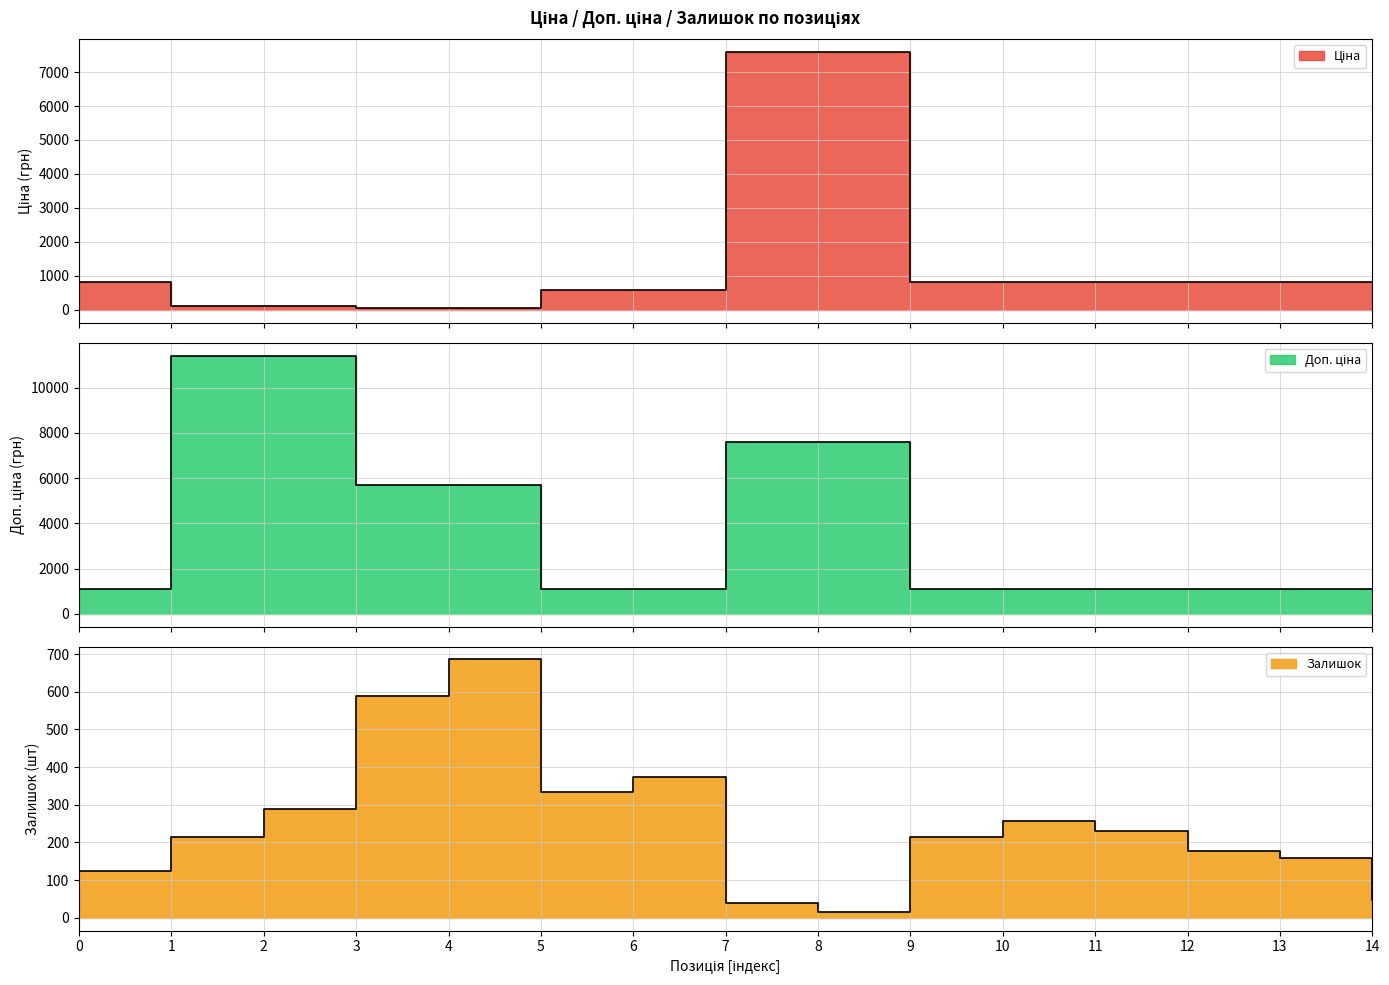

What is the value of the Ціна point at the 2nd from the left?

114.1